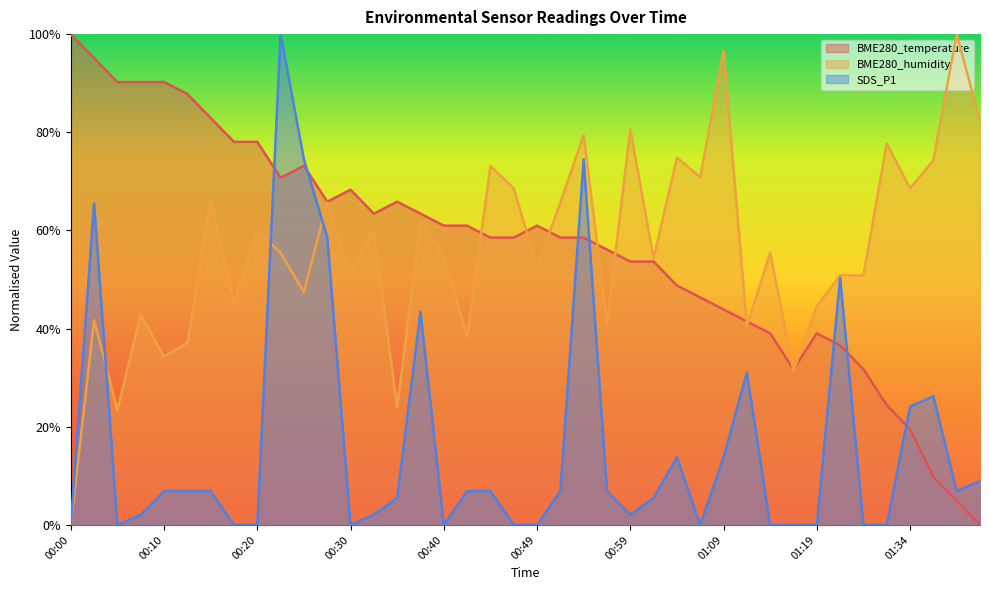

Is the value of BME280_humidity at 00:22 greater than the value of SDS_P1 at 01:06?

Yes